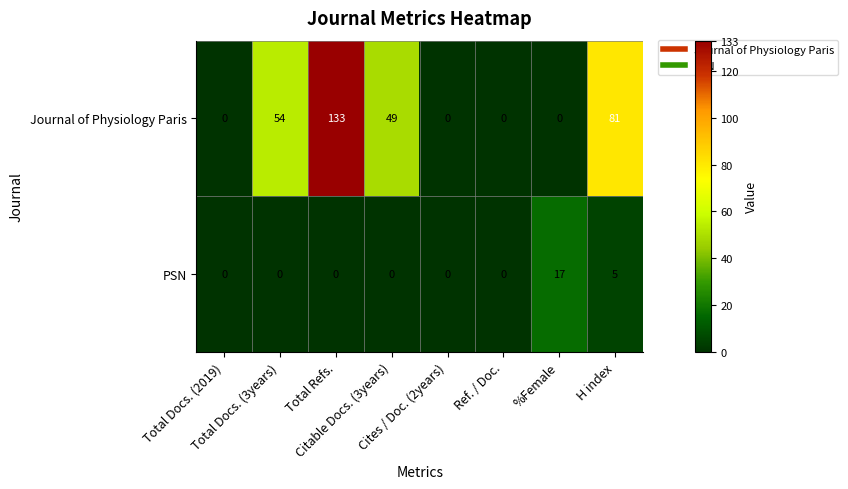

What is the difference between the maximum and minimum values in the PSN series?

17